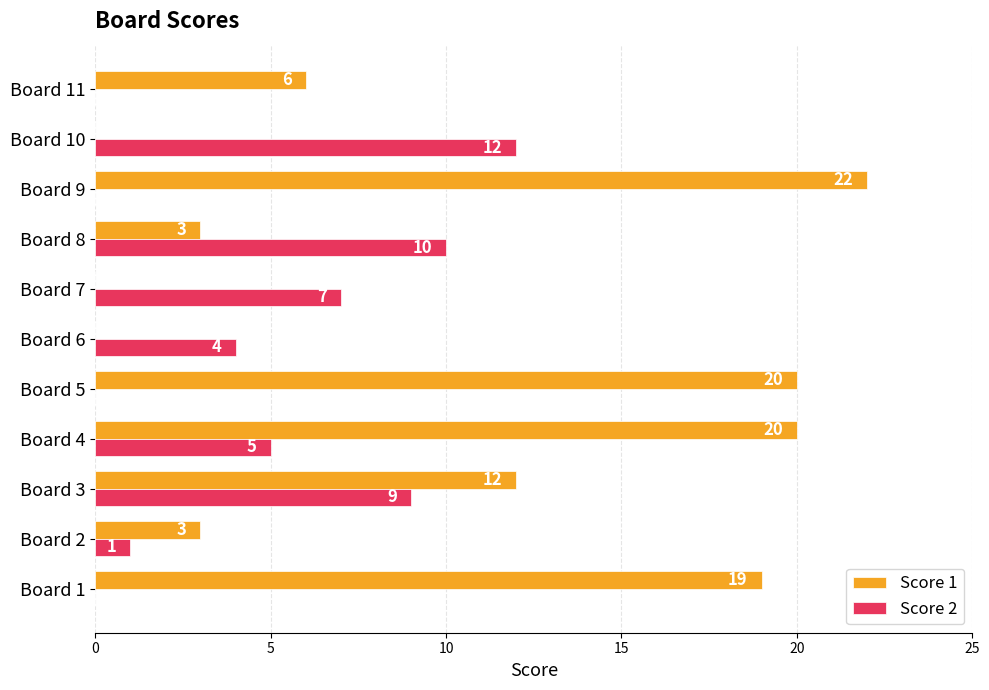

Between Board 3 and Board 4, which series saw the biggest shift?

Score 1